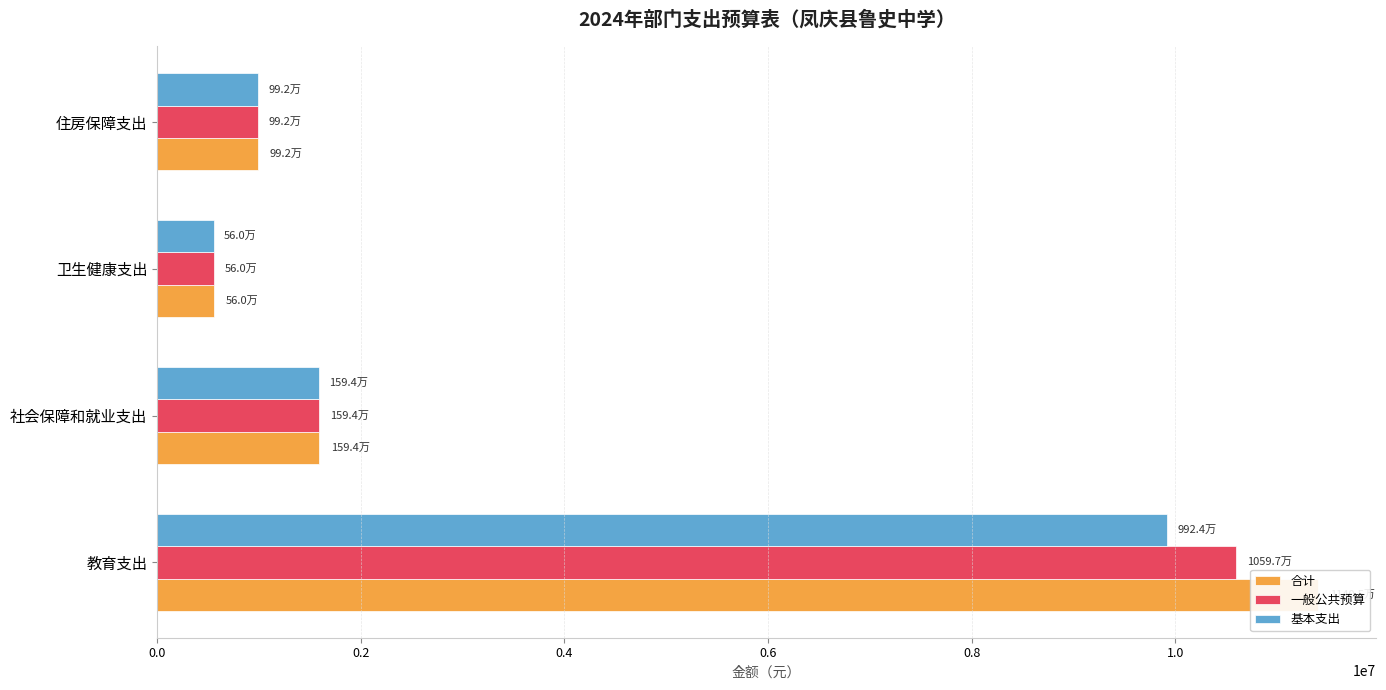

How many data points in 基本支出 are less than 1594365?

2